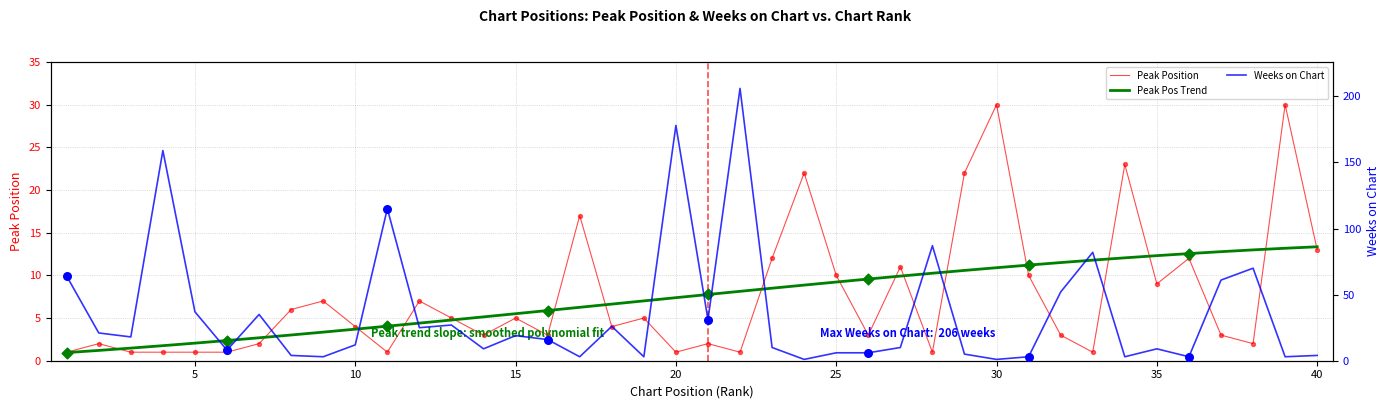

Which series has the widest spread of Y values?

Weeks on Chart